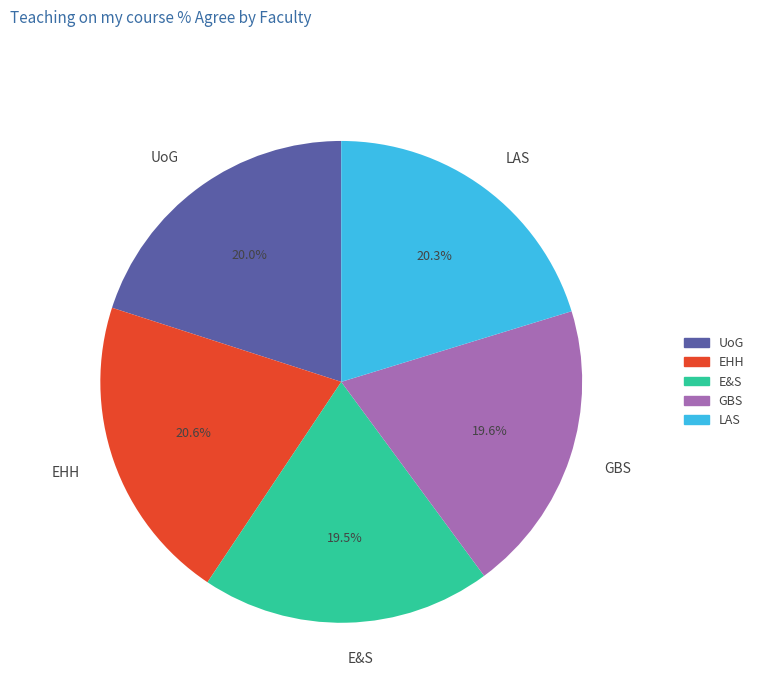

What percentage is NOT represented by EHH?

79.4%